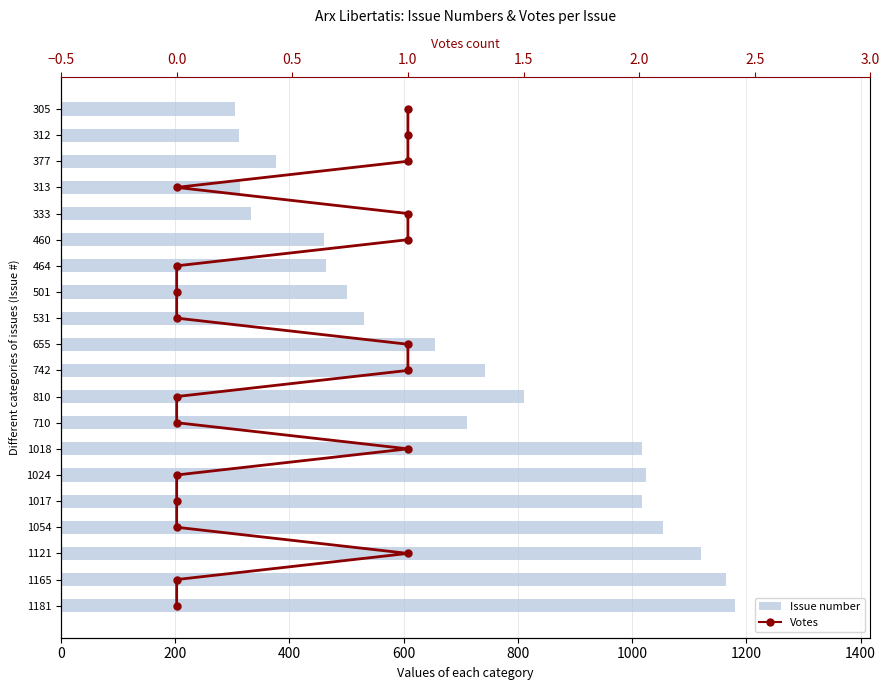

Rank the series at 14 from lowest to highest value.

Votes, Issue number